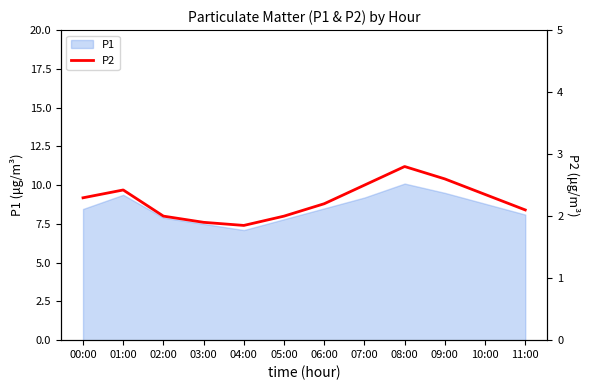

What is the minimum value for P1?

7.1